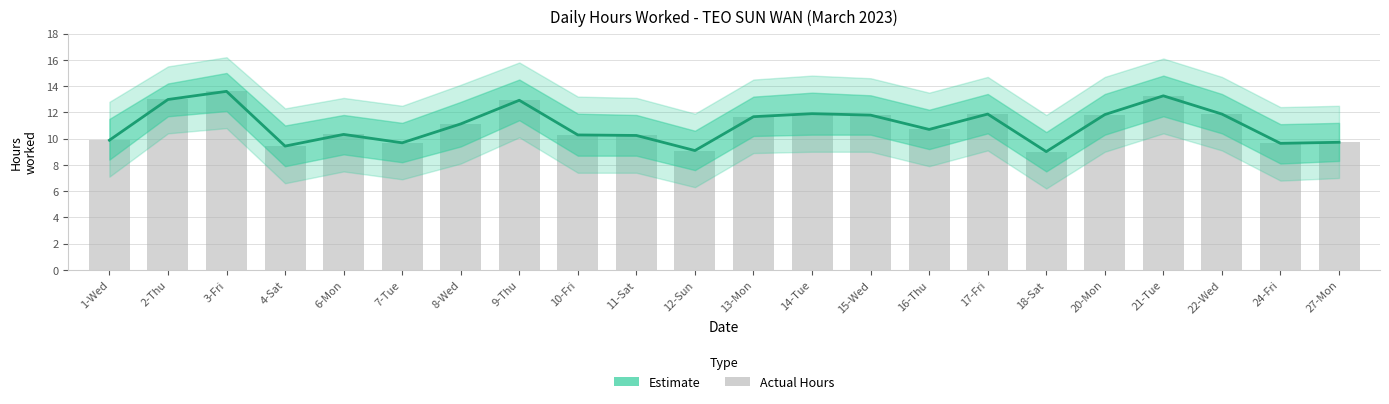

What is the sum of the Estimate values at 13-Mon and 7-Tue?

21.4